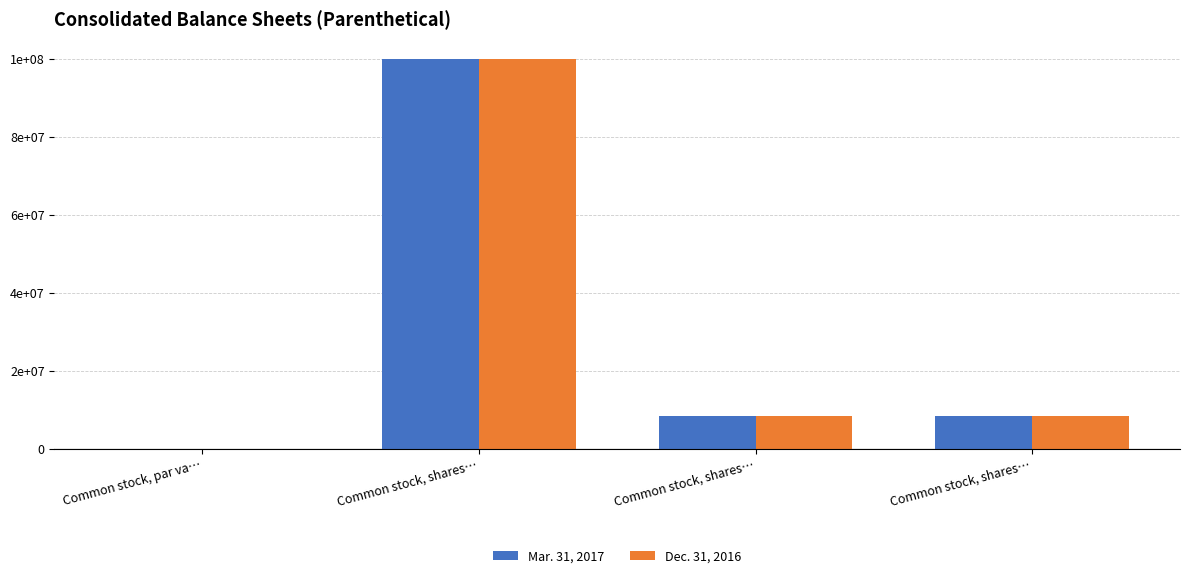

At how many categories does at least one series exceed 21136161?

1